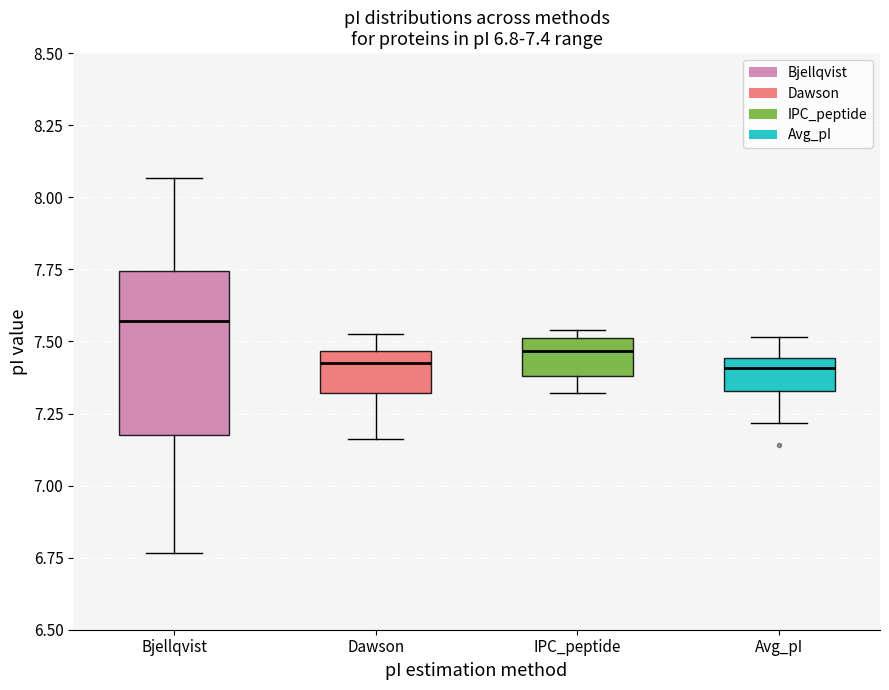

Which box is the tallest, from its lower edge to its upper edge?

Bjellqvist